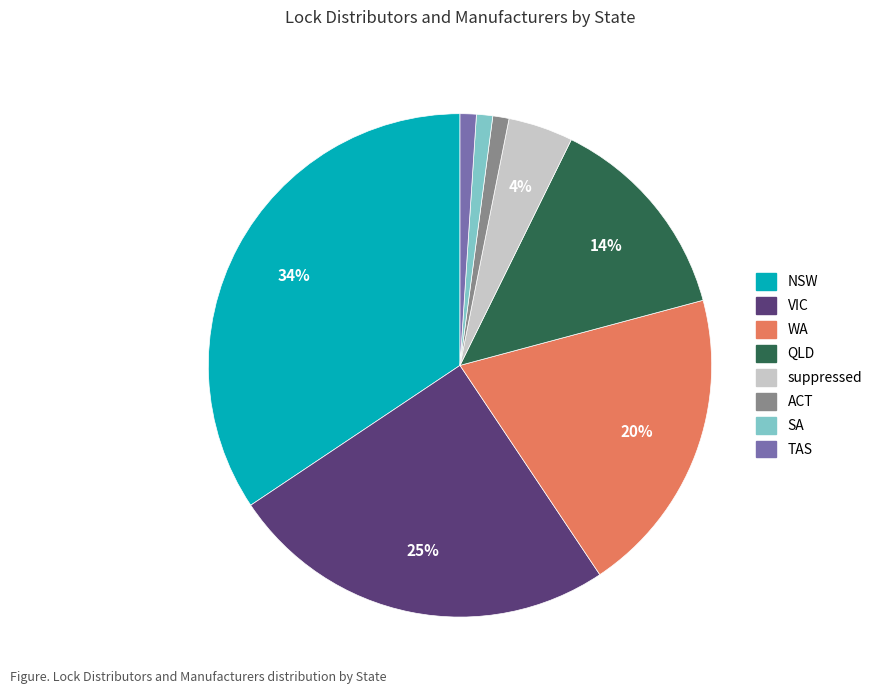

True or false: ACT accounts for 11% of the total.

False